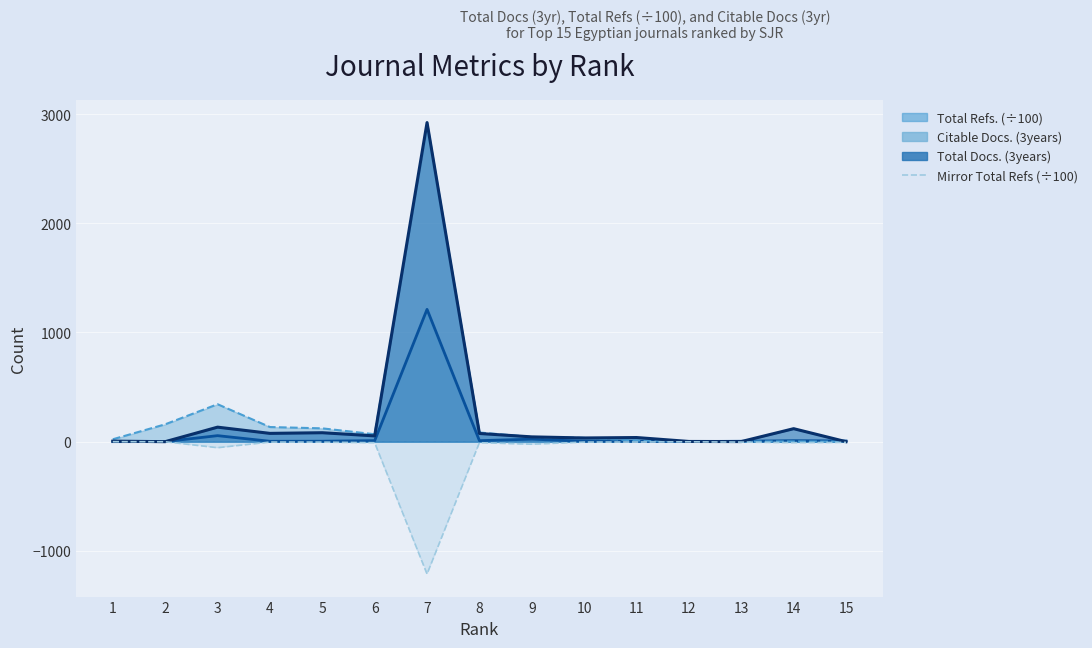

How many distinct data groups are displayed?

1